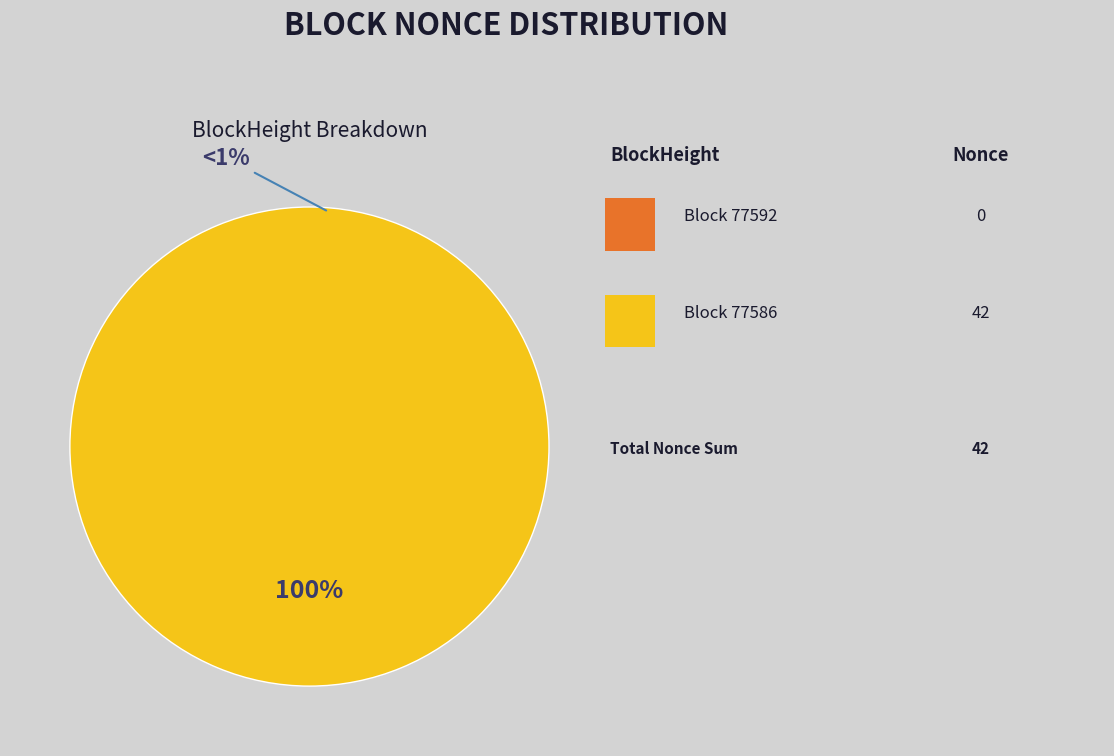

What percentage is the 77586 slice, to the nearest percent?

100%